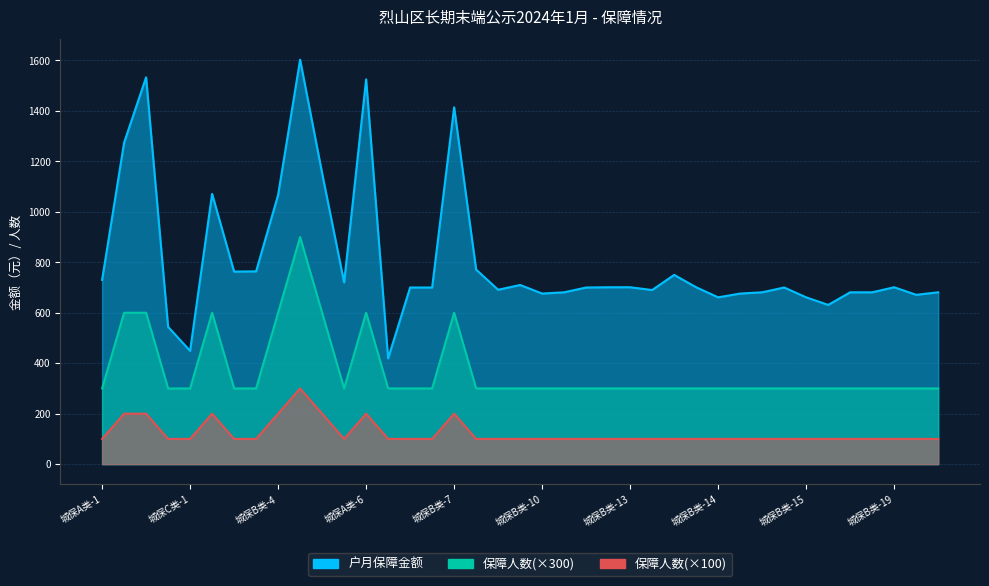

What is the maximum value for 保障人数?

900